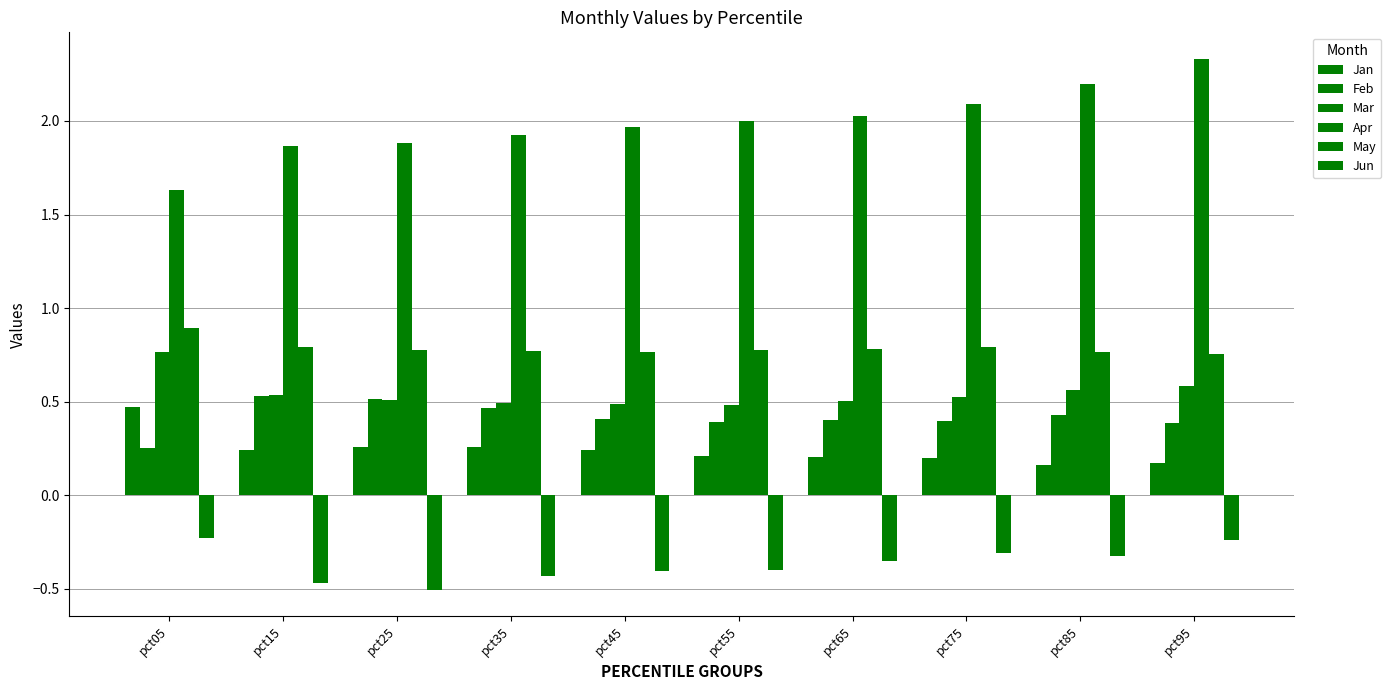

The value of Jan at pct45 is 0.1. True or false?

False